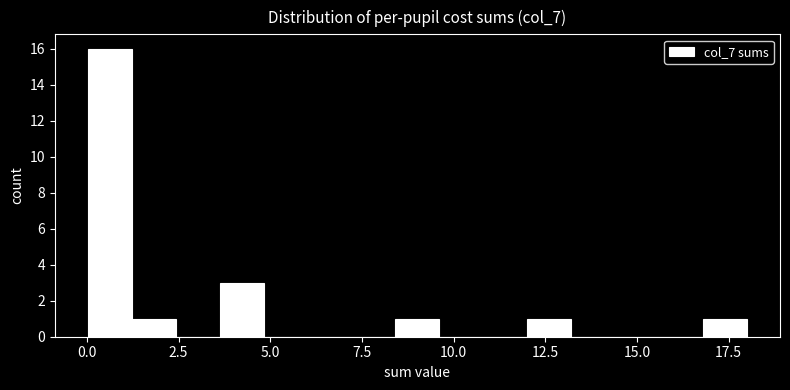

Around what value on the x-axis is the tallest bar? Give the approximate position of its centre, as read against the axis.

0.5